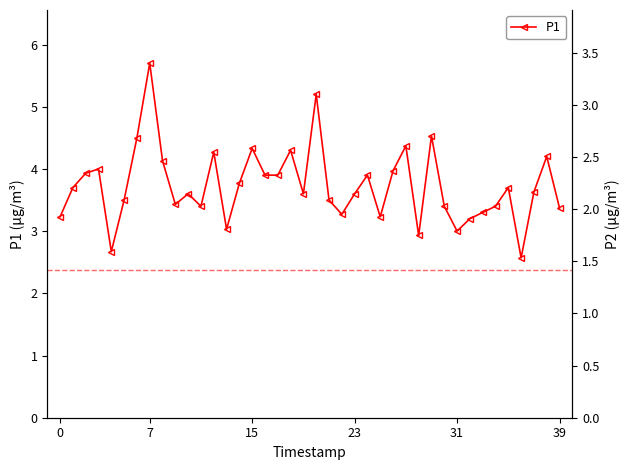

True or false: P1 and P2 cross at least once.

False